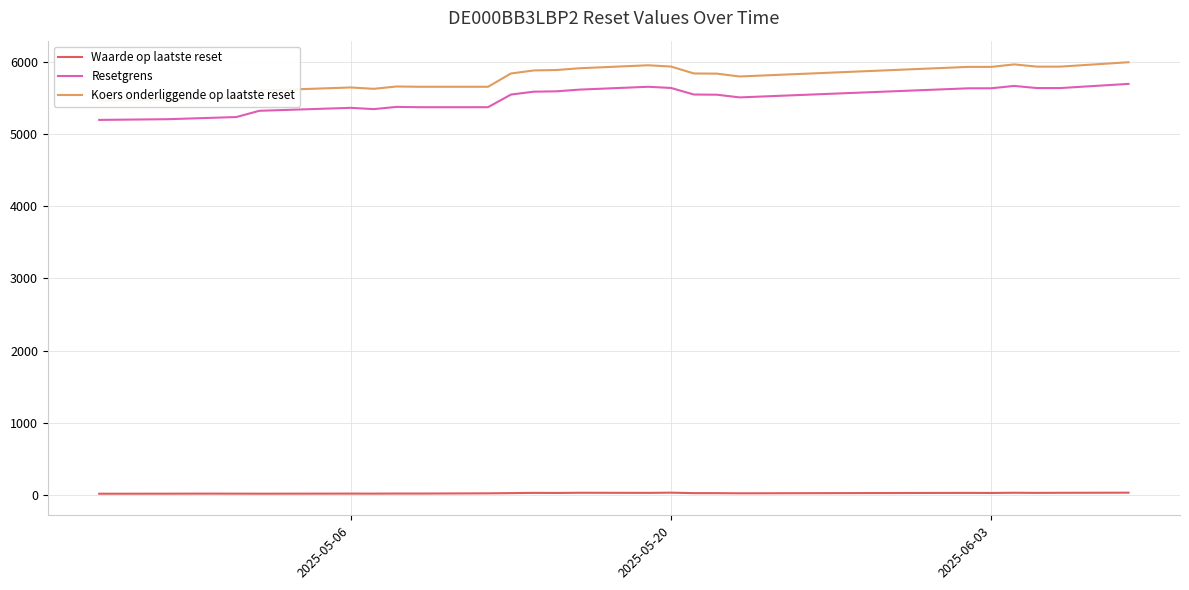

Is this an area chart (filled region under the line)?

No